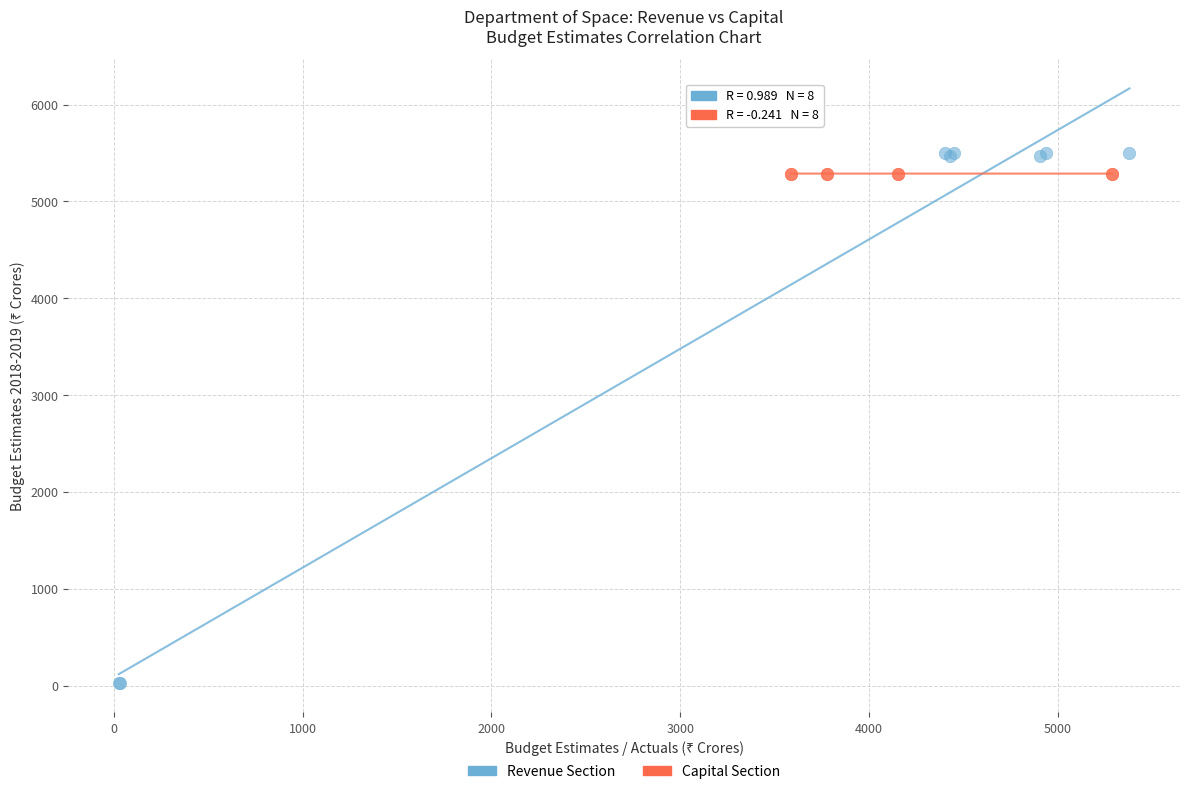

Which series has the largest Y range (max minus min)?

Revenue Section